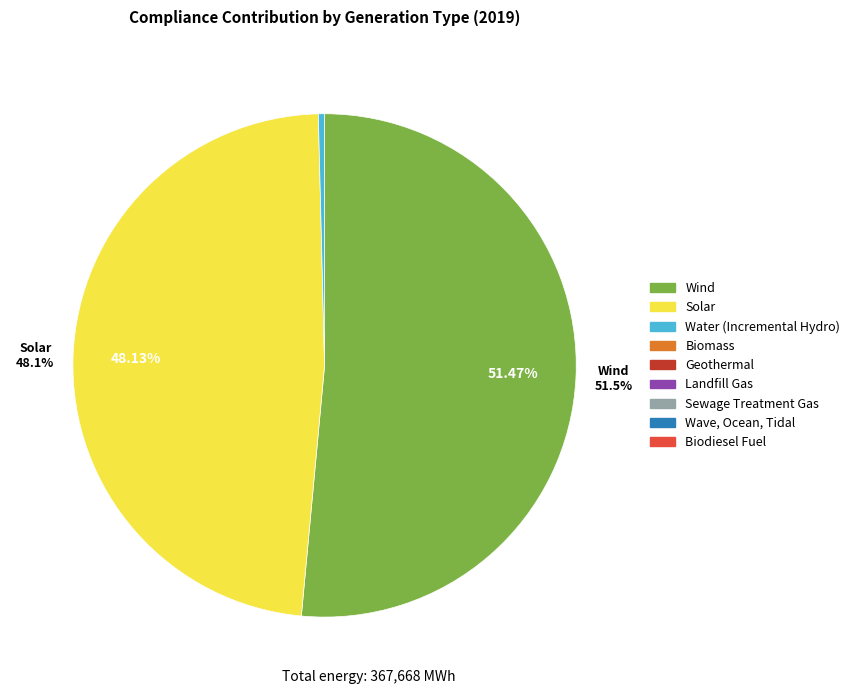

The Biodiesel Fuel slice represents 0% of the pie. True or false?

True